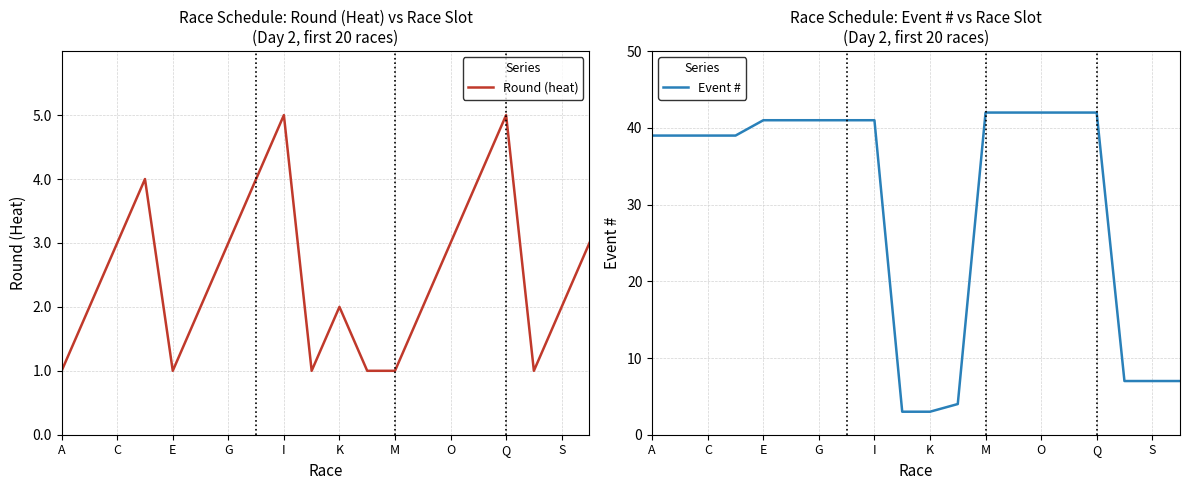

Rank the series by their maximum value, from highest to lowest.

Event #, Round (heat)